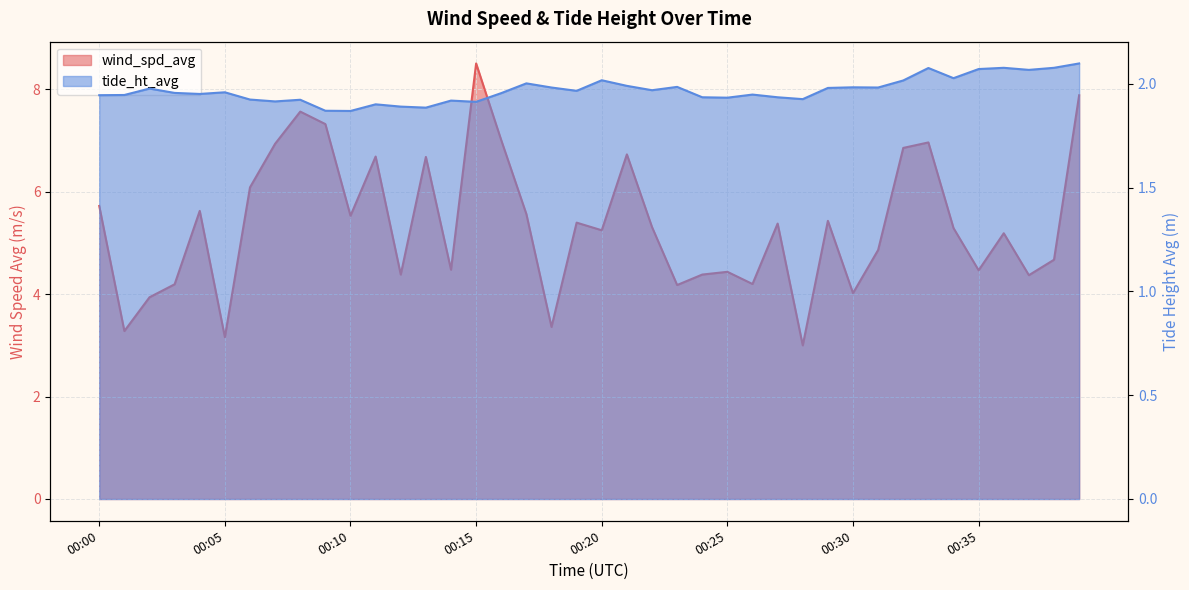

What are all the series names shown in the legend?

wind_spd_avg, tide_ht_avg